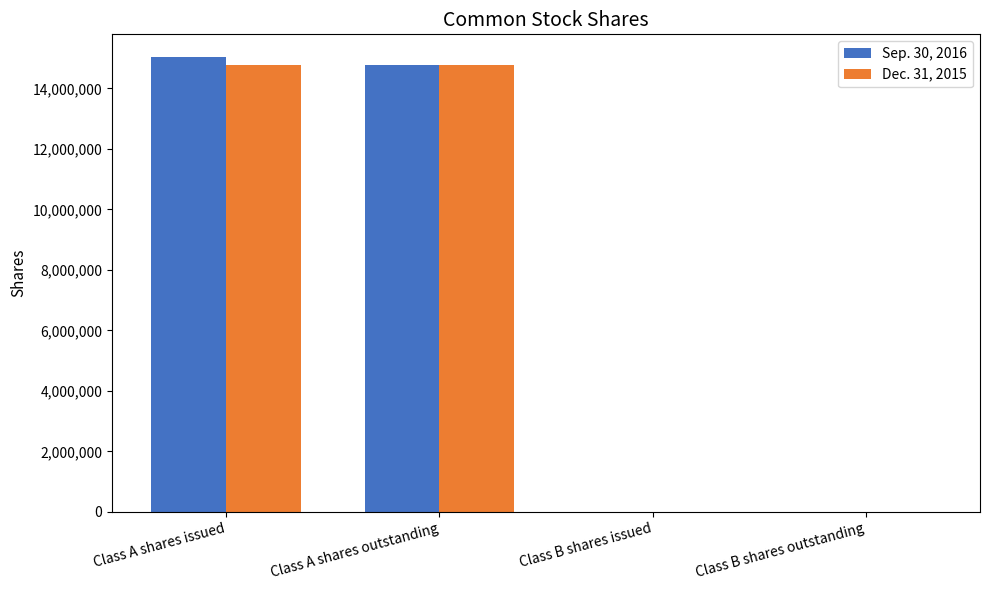

What is the maximum value shown in the chart?

15032880